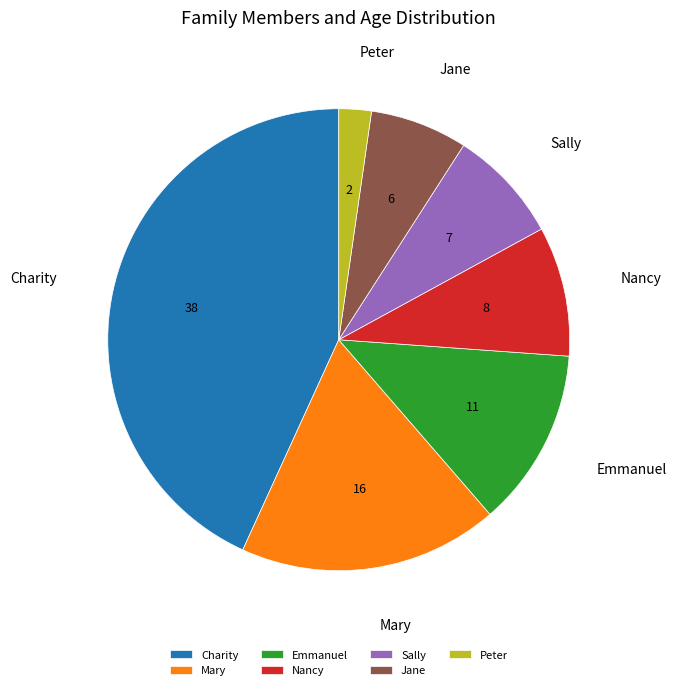

What is the smallest slice in the pie chart?

Peter